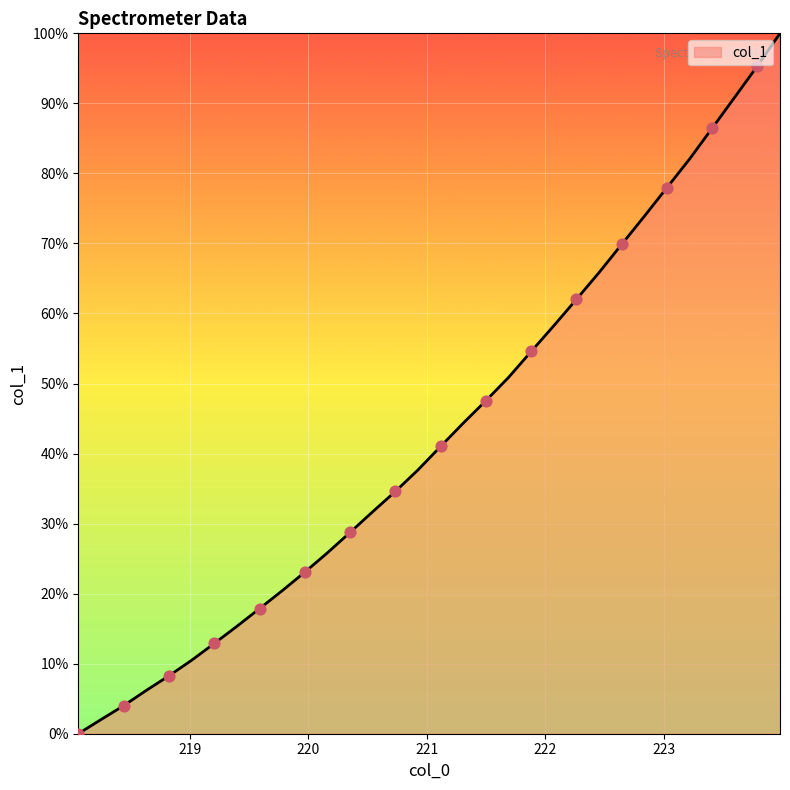

What is the difference between the maximum and minimum values?

100.0